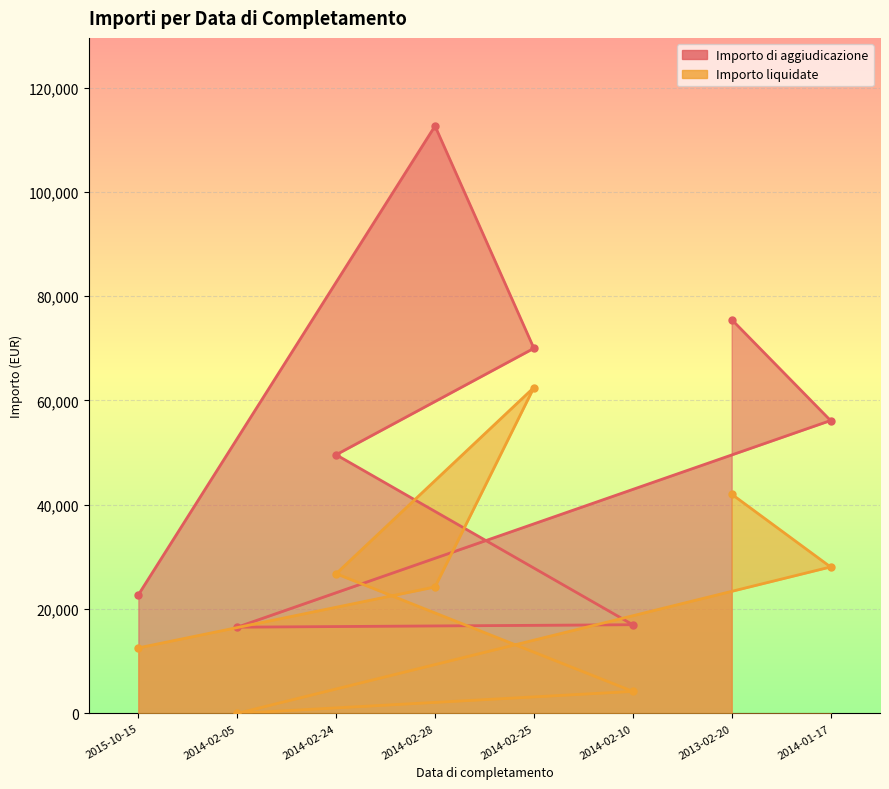

In Importo liquidate, how many points are lower than both neighbors (excluding endpoints)?

3